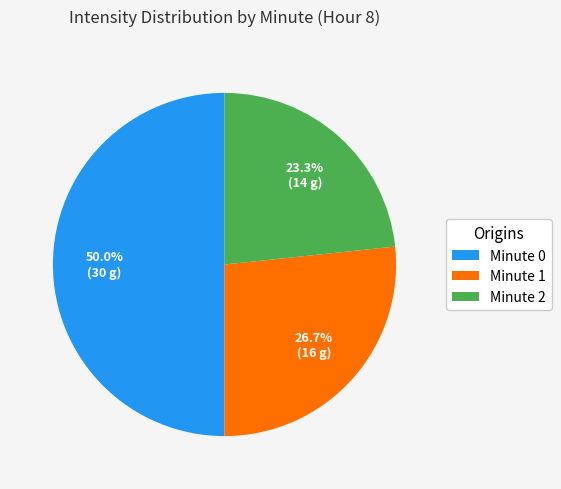

Rank the categories by value from highest to lowest.

Minute 0, Minute 1, Minute 2